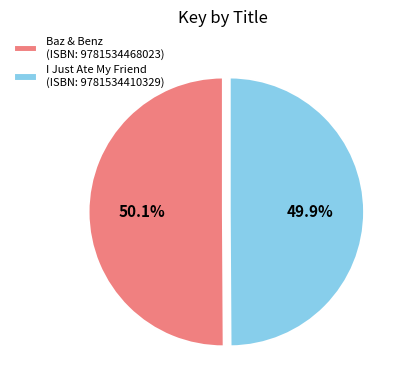

Count the number of slices in the pie.

2